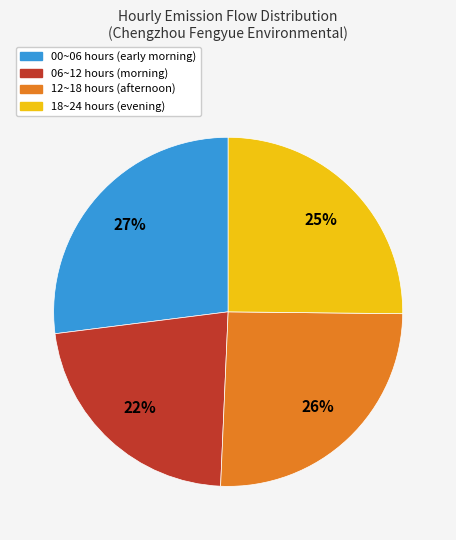

Is there a majority slice in this chart?

No